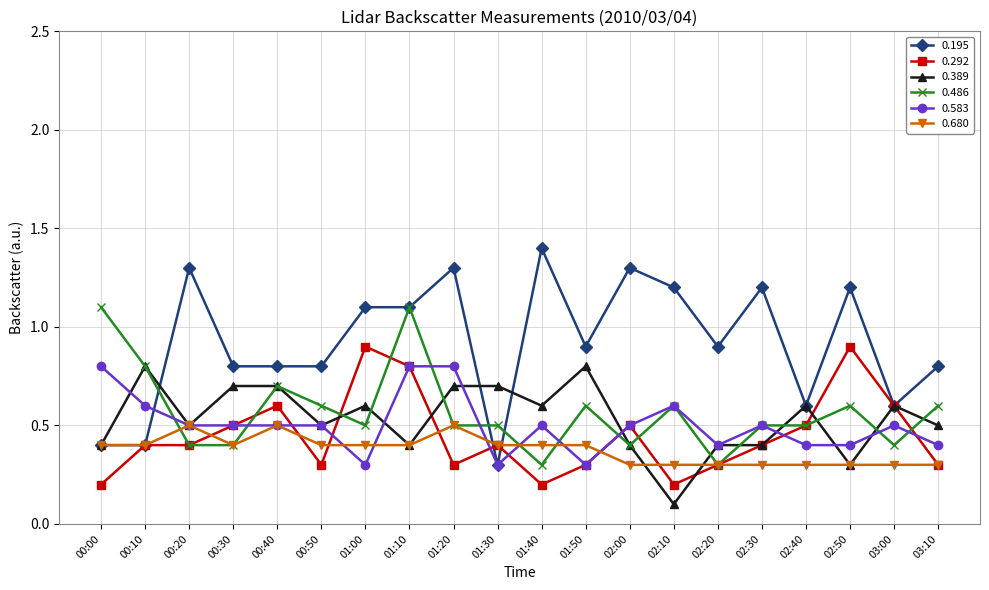

What is the label of the 16th point from the right?

00:40